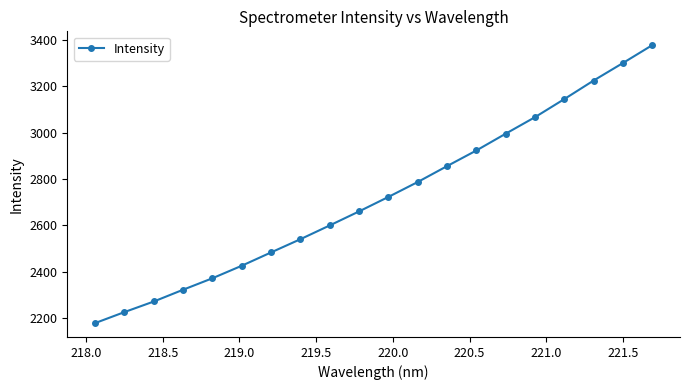

What is the difference between the maximum and second lowest values?

1150.3